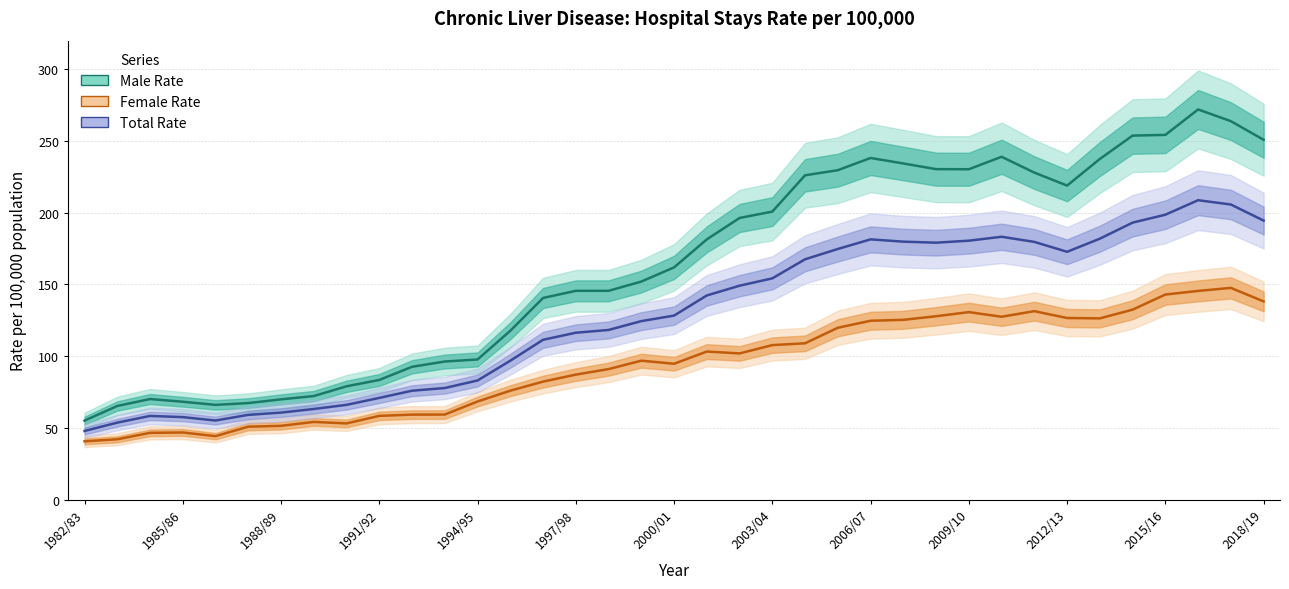

What is the value of the Male Rate point at the 30th from the left?

228.0